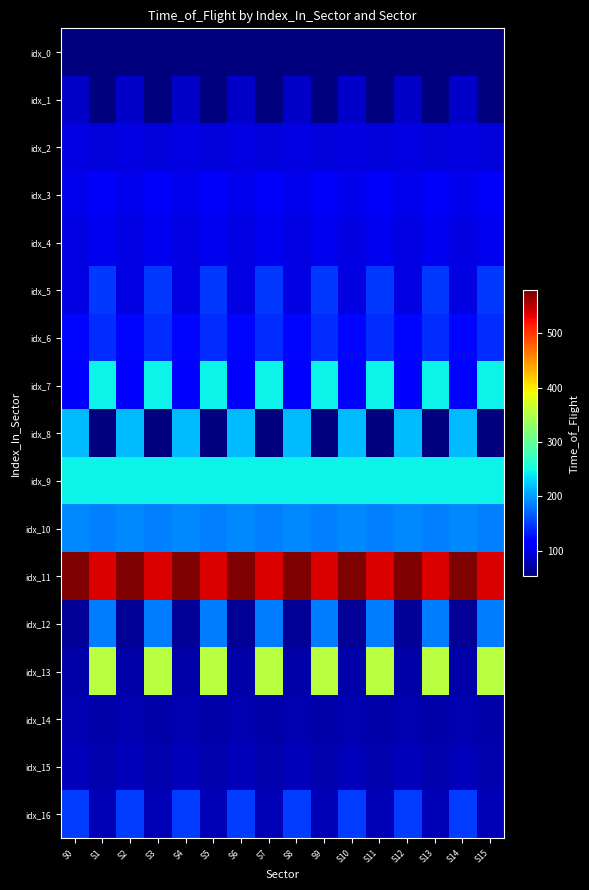

At which category does the chart reach its minimum across all series?

S1